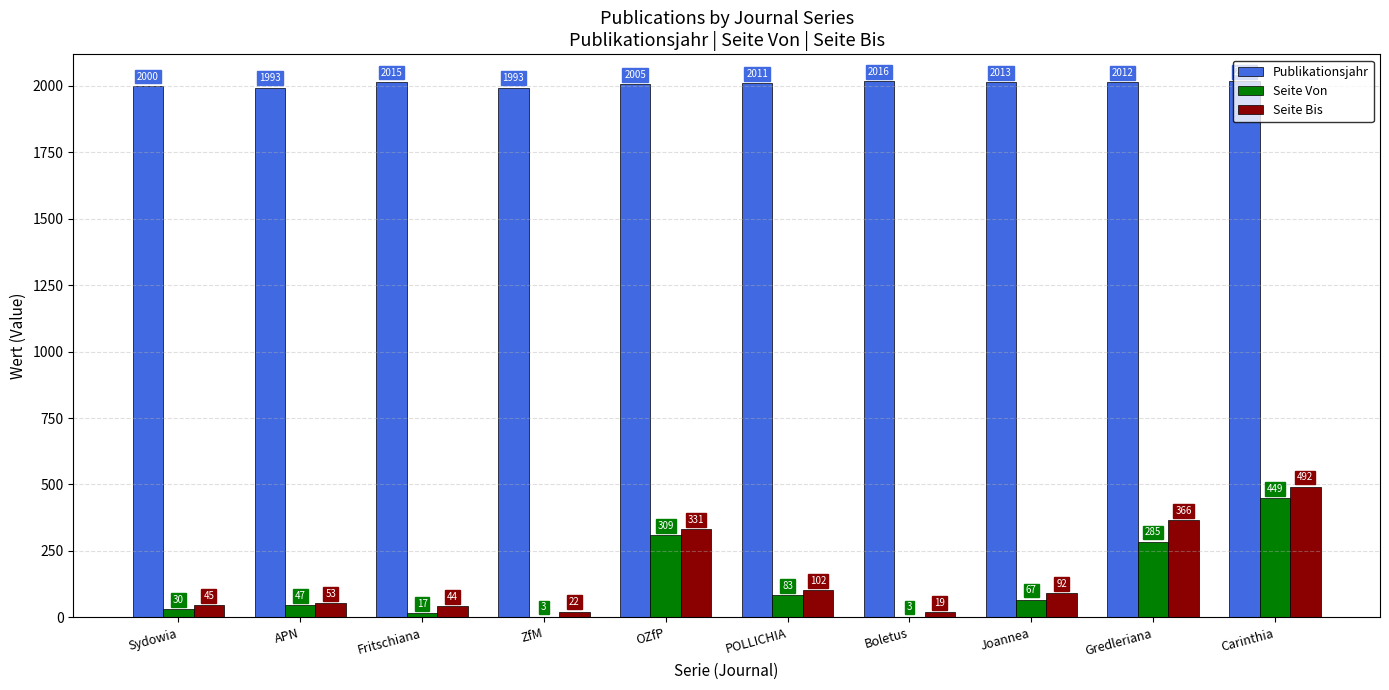

Is it true that Seite Bis equals 44 at Fritschiana?

True